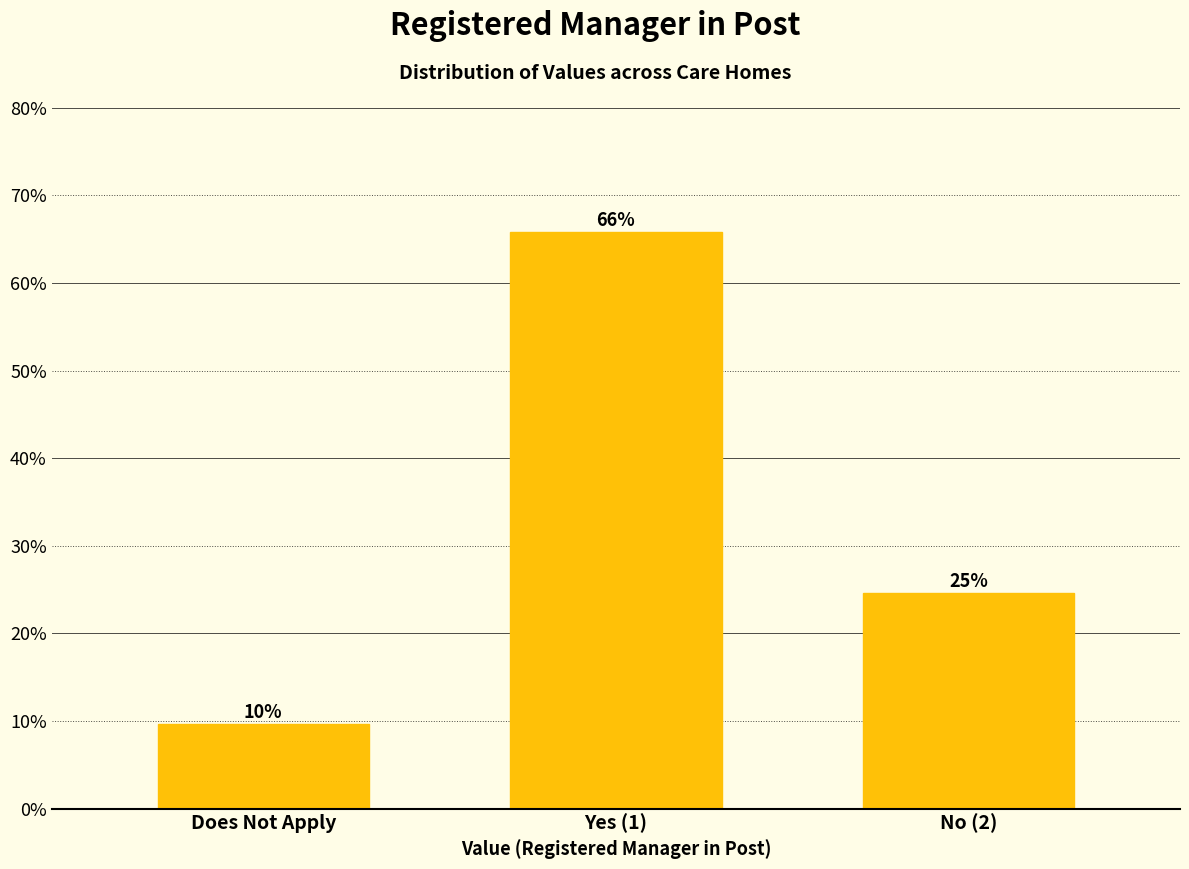

How many bars are there in total?

3